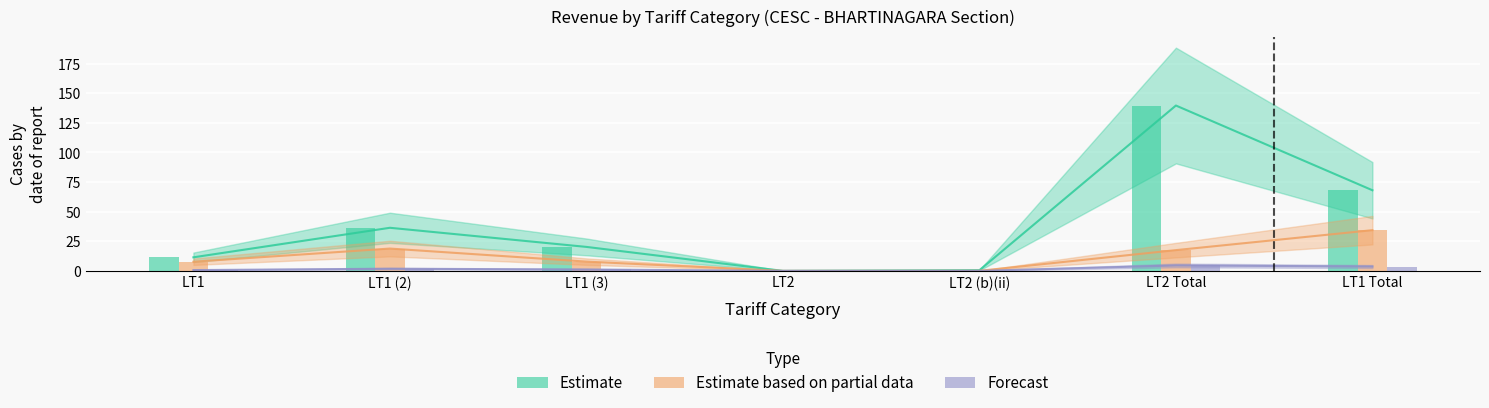

Reading left to right, extract all data points from this chart.

Estimate: 11.4	36.4	20.2	0.0	0.6	139.6	68.1
Estimate based on partial data: 7.7	18.8	7.8	0.0	0.0	17.5	34.4
Forecast: 0.7	1.8	1.2	0.0	0.0	4.6	3.7